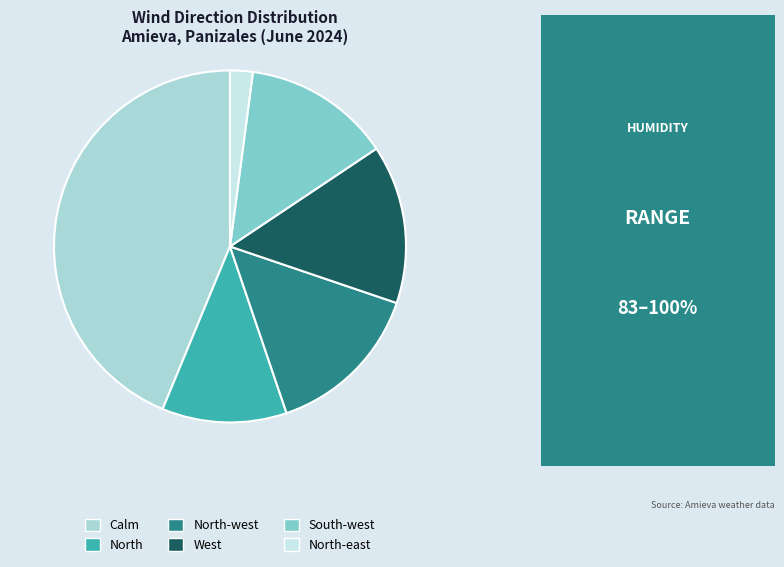

What is the ratio of the value at North to the value at North-west?

0.8